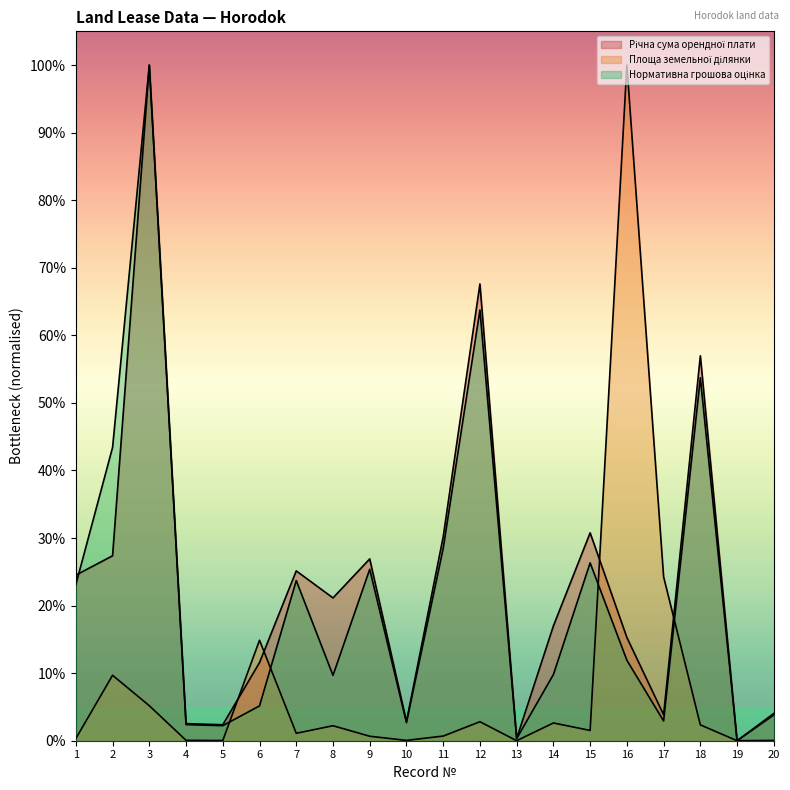

Does the chart display data point markers on the line(s)?

No